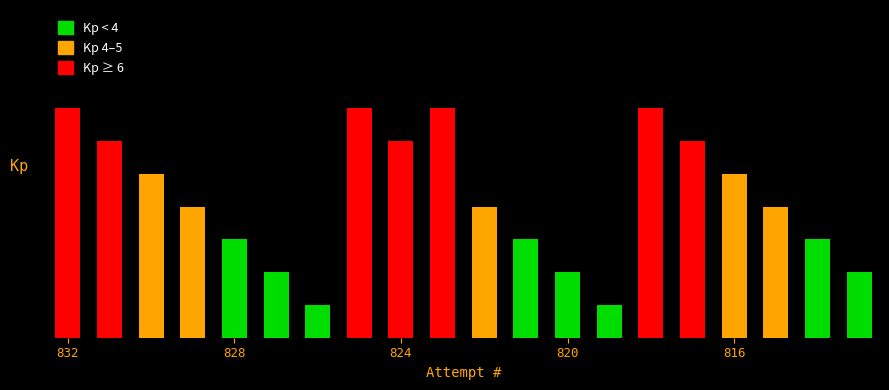

What is the difference between the values at 816 and 832?

2